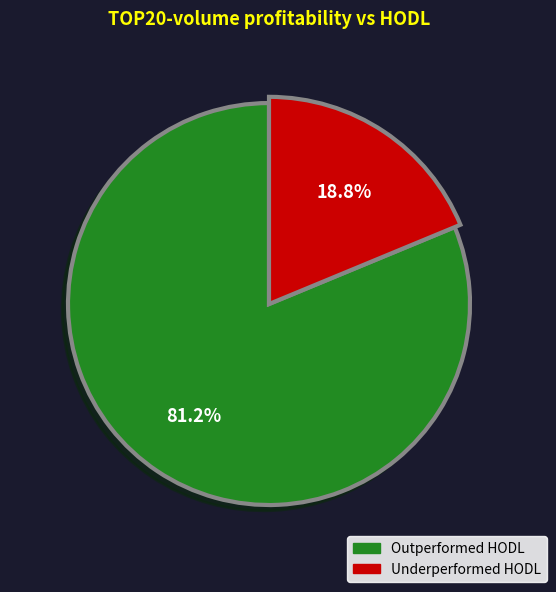

How many segments does this pie chart have?

2